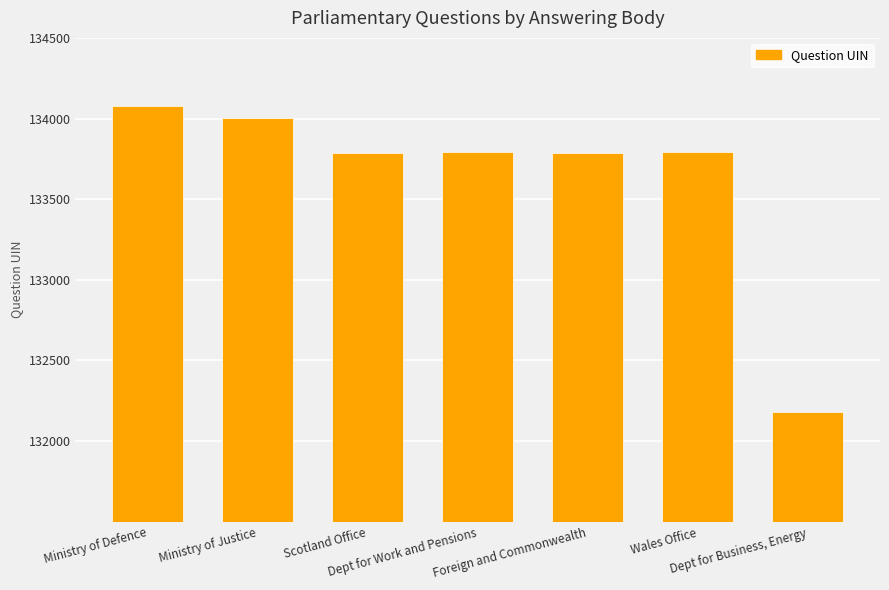

Approximately how many times larger is the value at Scotland Office compared to Ministry of Justice?

1.0